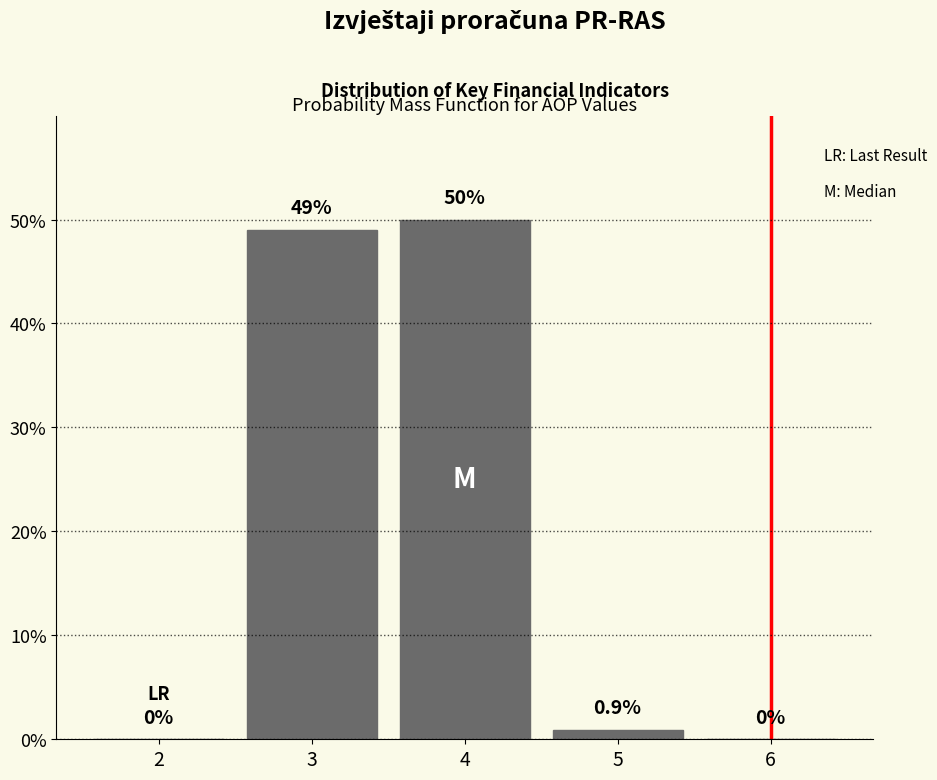

Reading left to right, transcribe all the data shown in this chart.

2=0.0	3=49.0	4=50.0	5=0.9	6=0.0